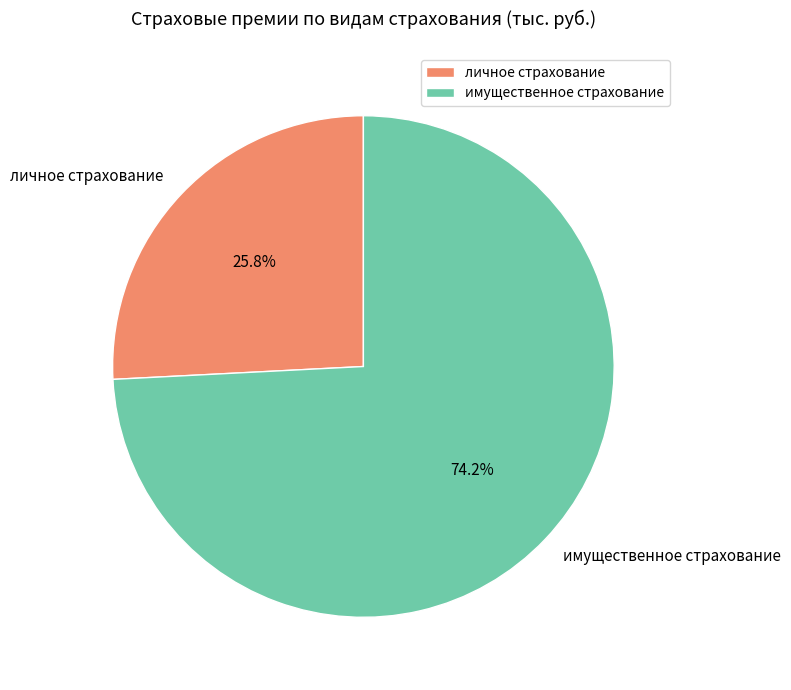

What is the smallest slice in the pie chart?

личное страхование